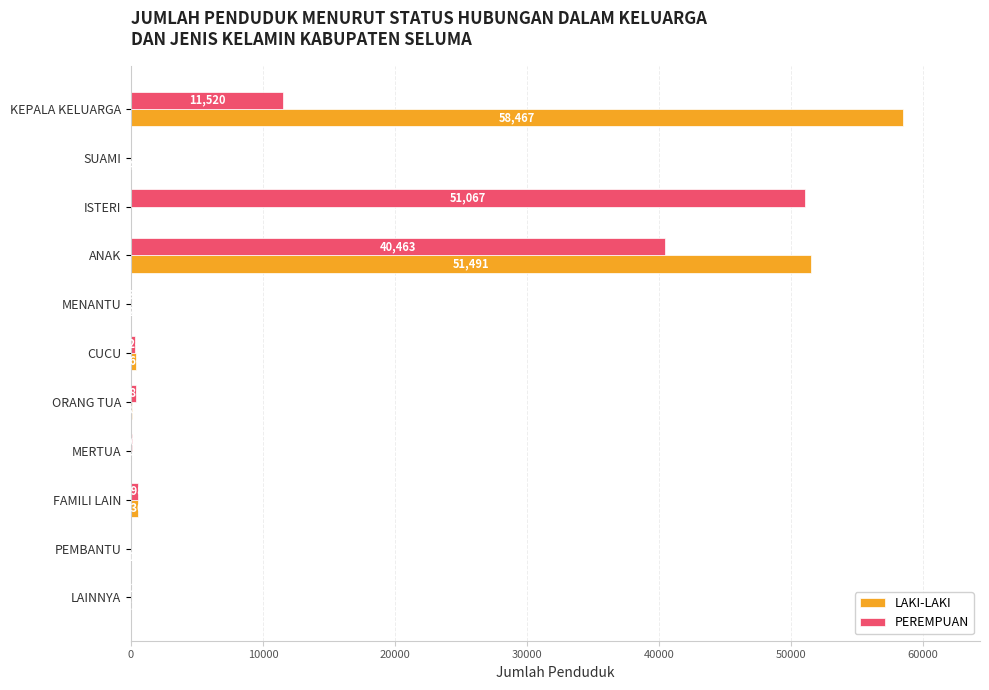

Is the value of LAKI-LAKI at LAINNYA greater than the value of PEREMPUAN at SUAMI?

Yes